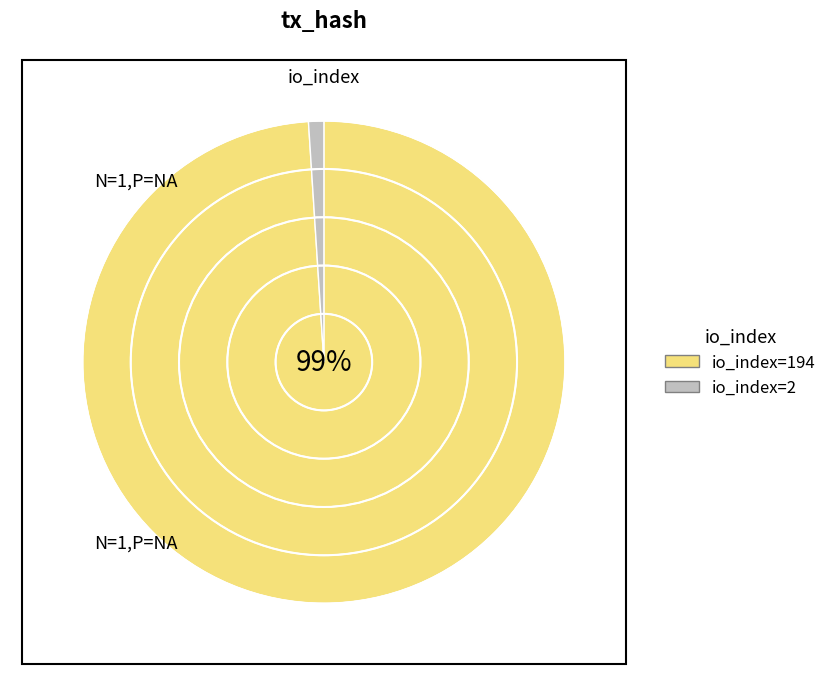

What is the change in value from tx_hash_1 to tx_hash_2?

-192